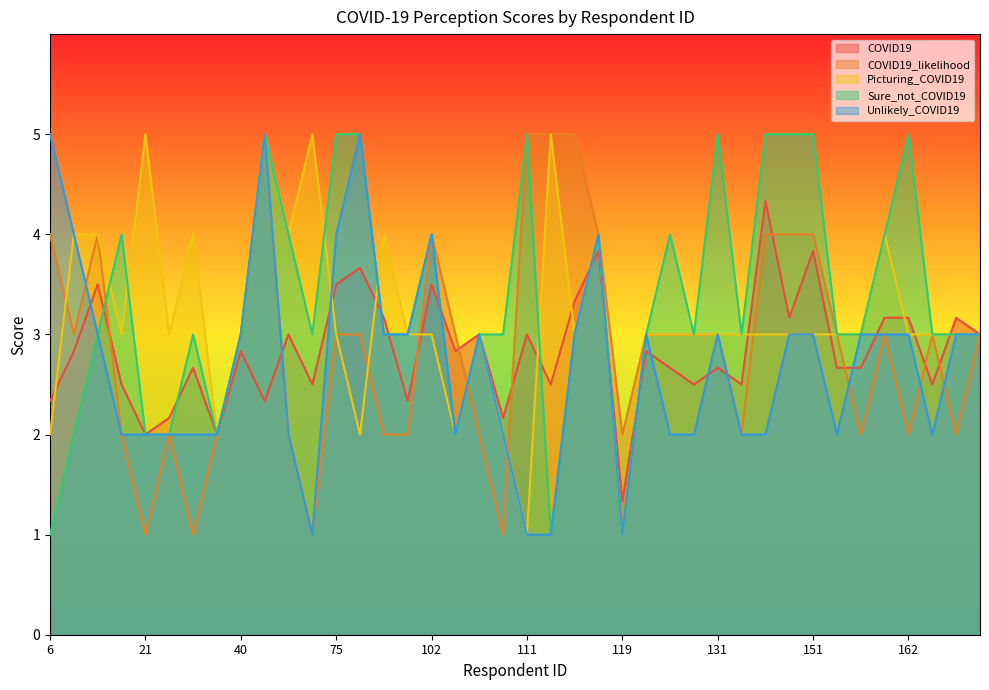

What is the difference between the Sure_not_COVID19 values at 83 and 153?

2.0